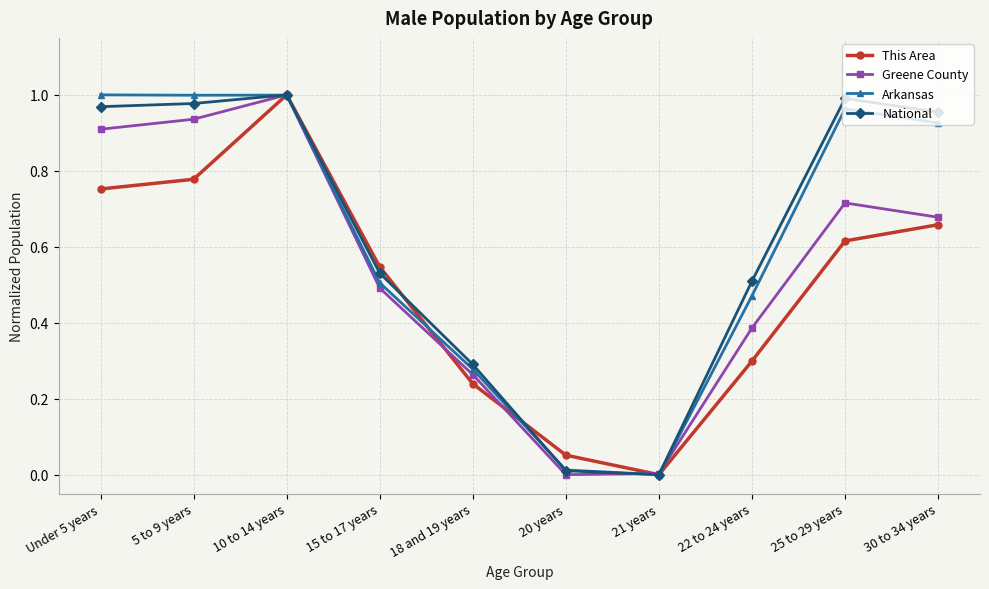

Which series changed the most between 18 and 19 years and 22 to 24 years?

National